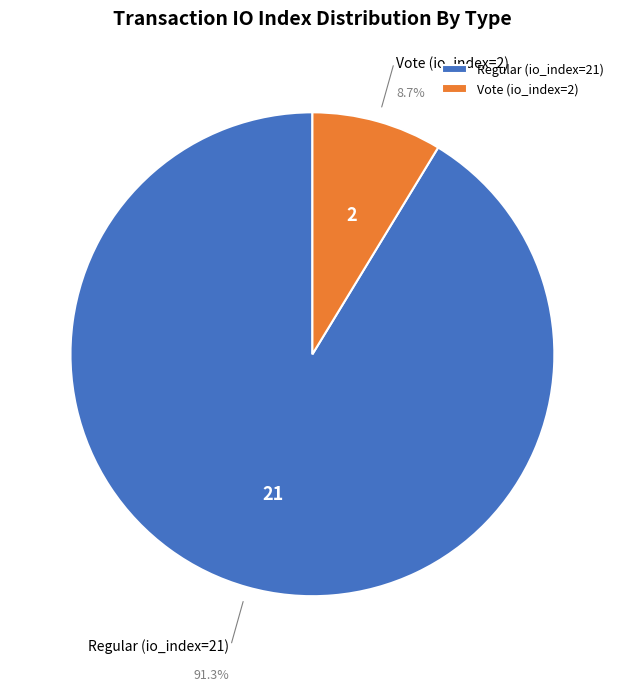

Which slice represents more than half of the pie?

Regular (io_index=21)